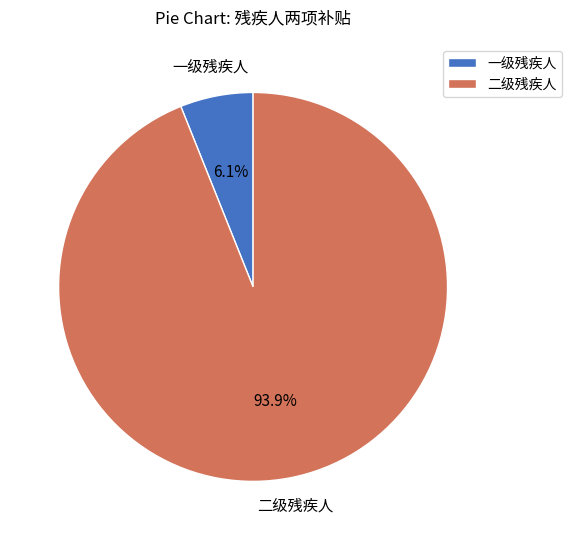

What percentage is the 二级残疾人 slice, to the nearest percent?

94%